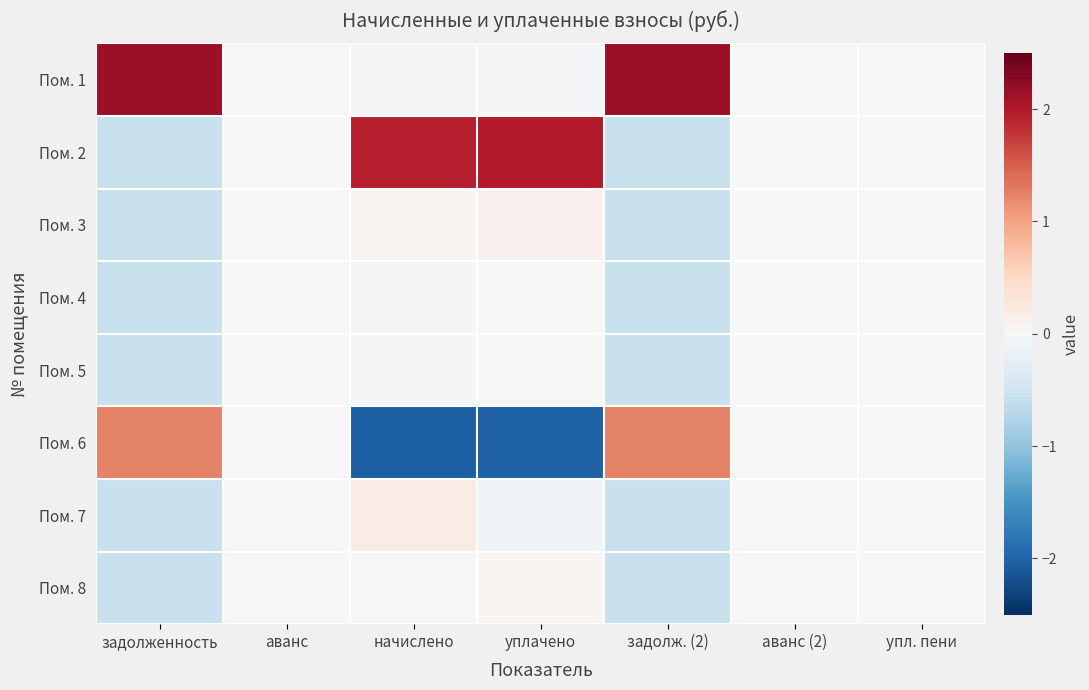

Between задолж. (2) and упл. пени, which series saw the biggest shift?

Пом. 1